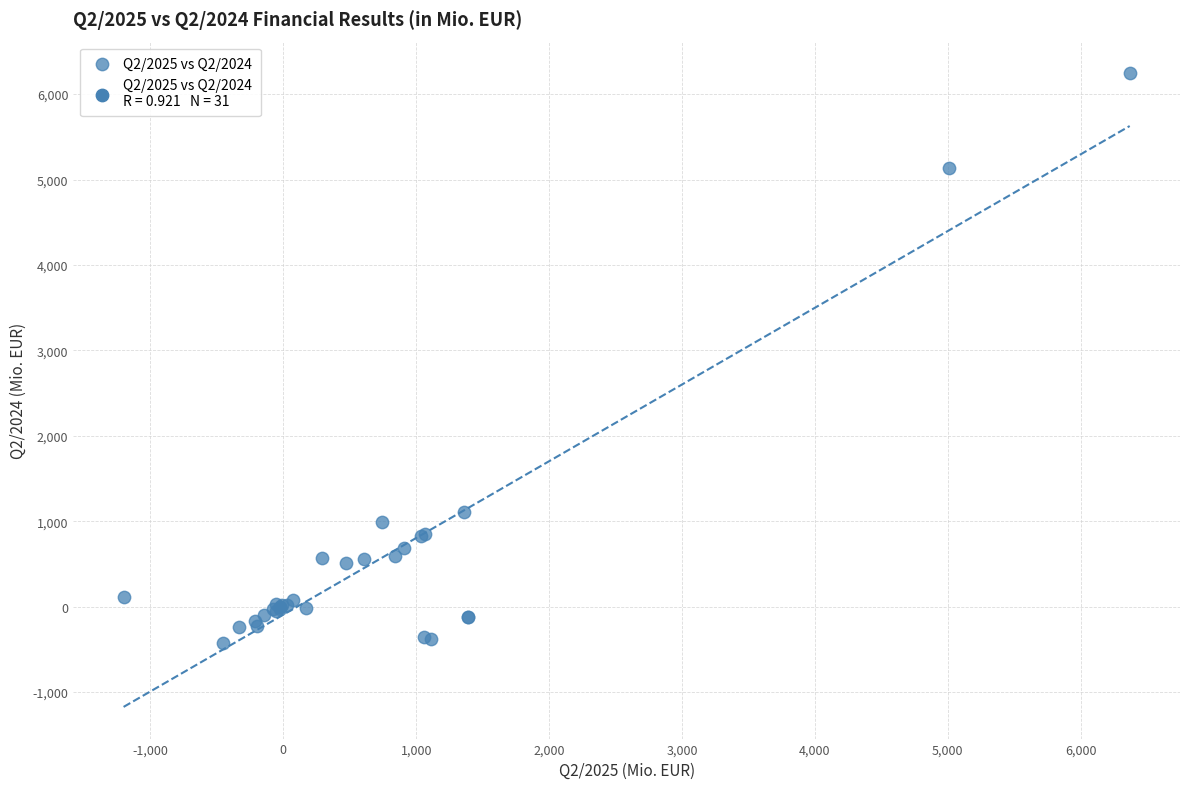

What Y value in the scatter plot is closest to 2911?

1112.3